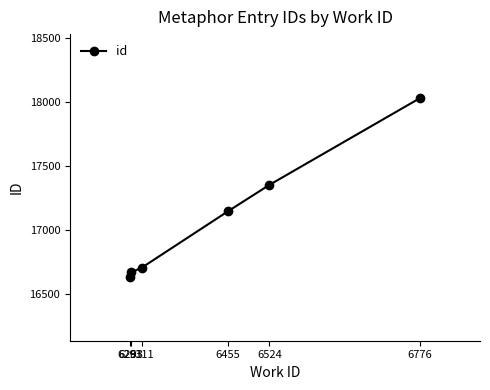

The value at 6311 is 29200. True or false?

False